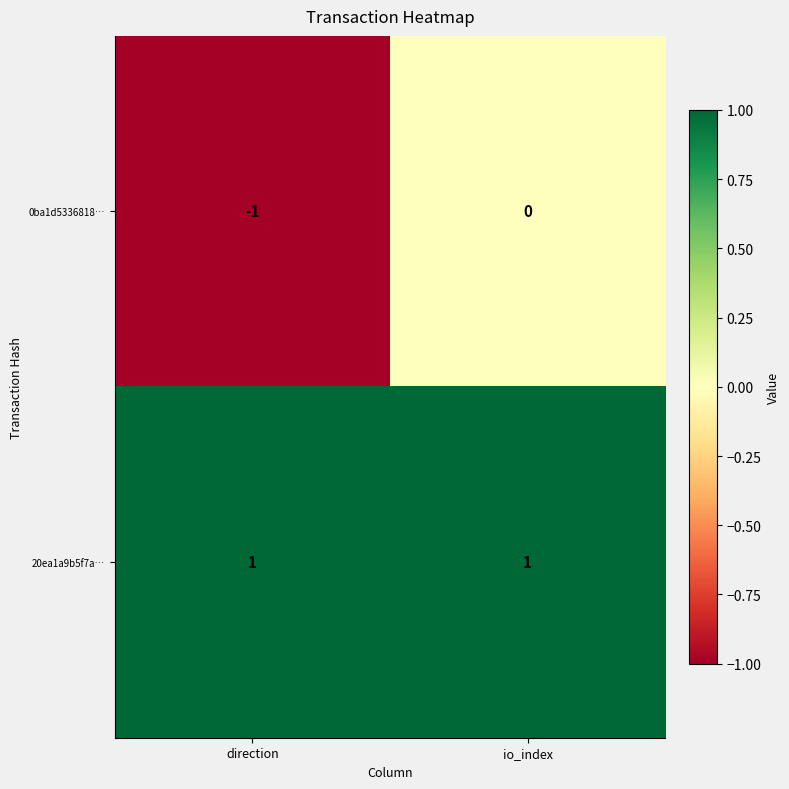

At which category does the chart reach its minimum across all series?

direction